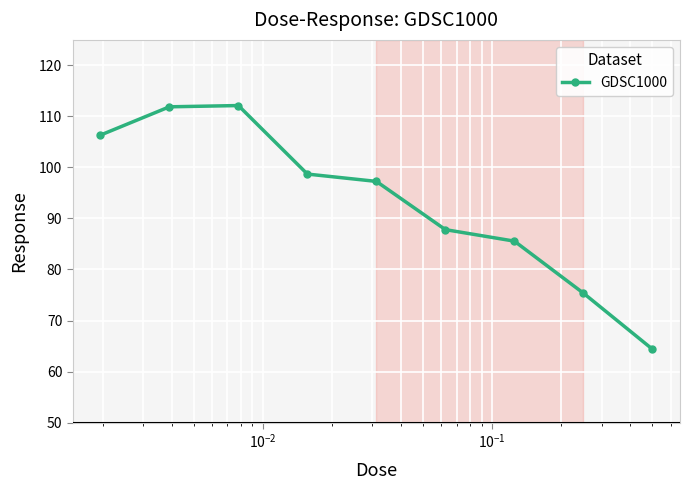

True or false: the data has more than 2 interior local peaks.

False